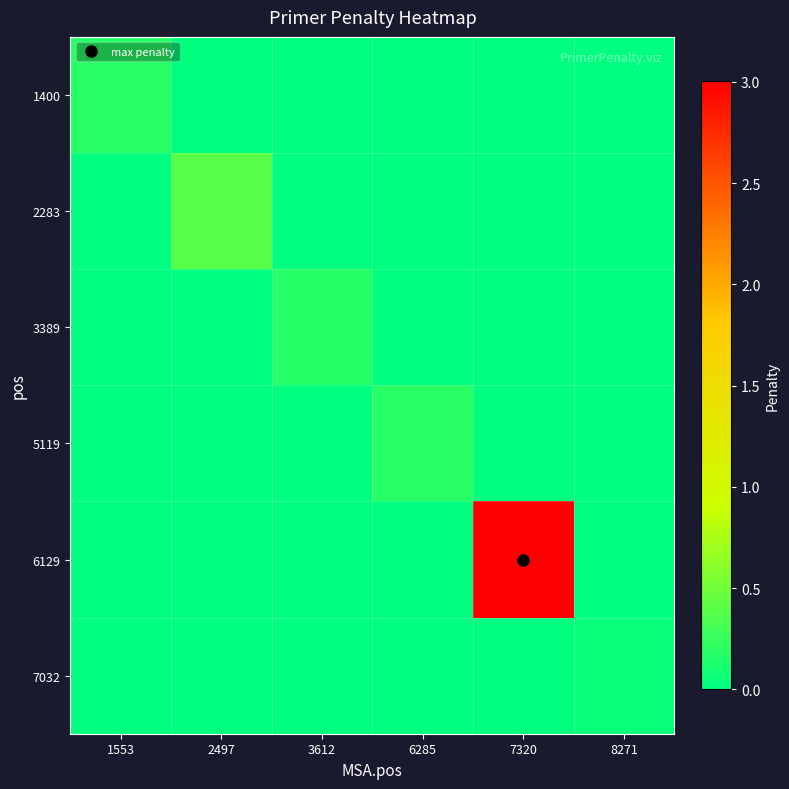

At how many categories does at least one series exceed 2?

1